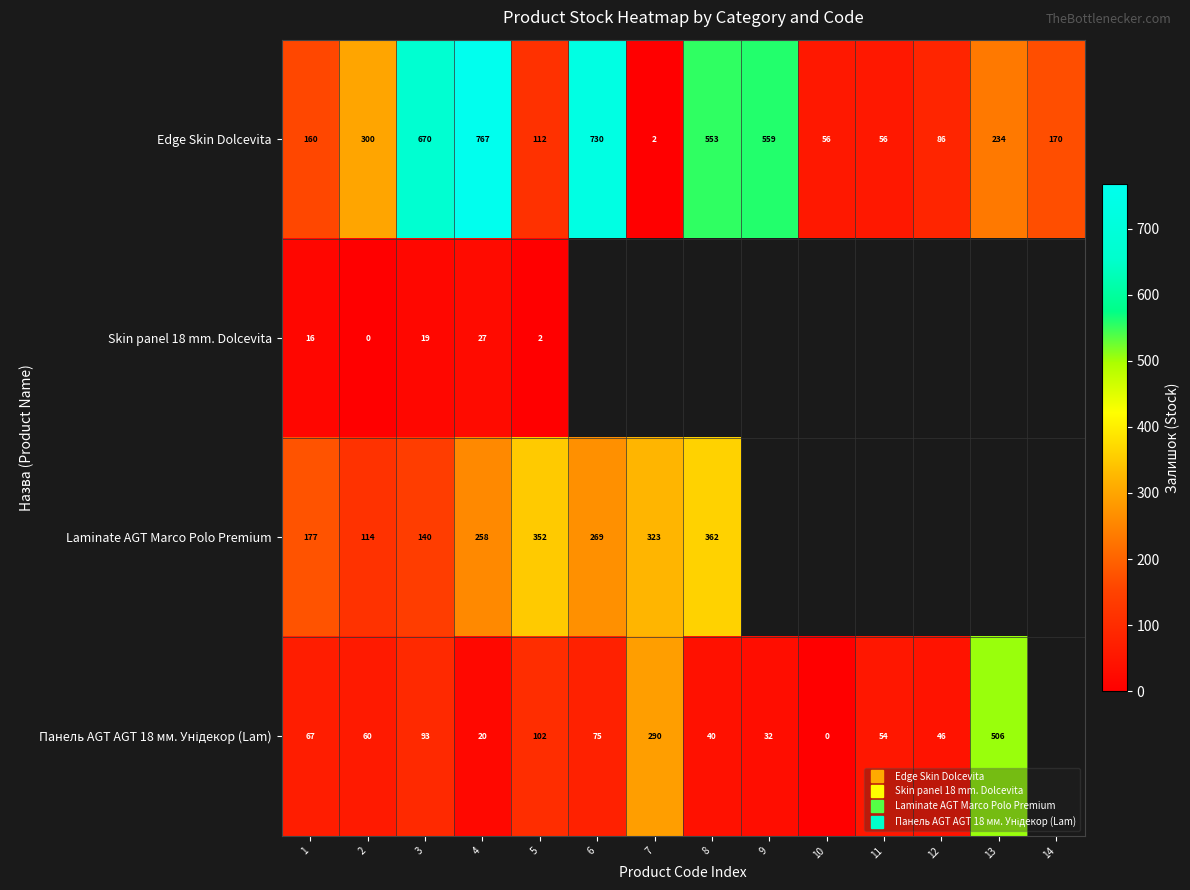

Which category has the lowest value in the Skin panel 18 mm. Dolcevita series?

2